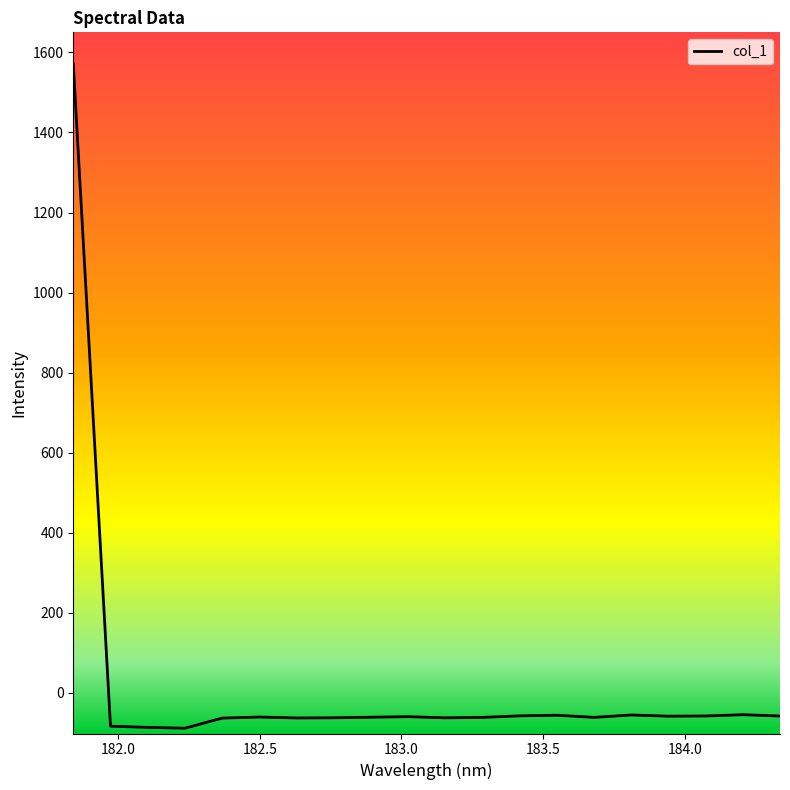

How many values are below zero?

19